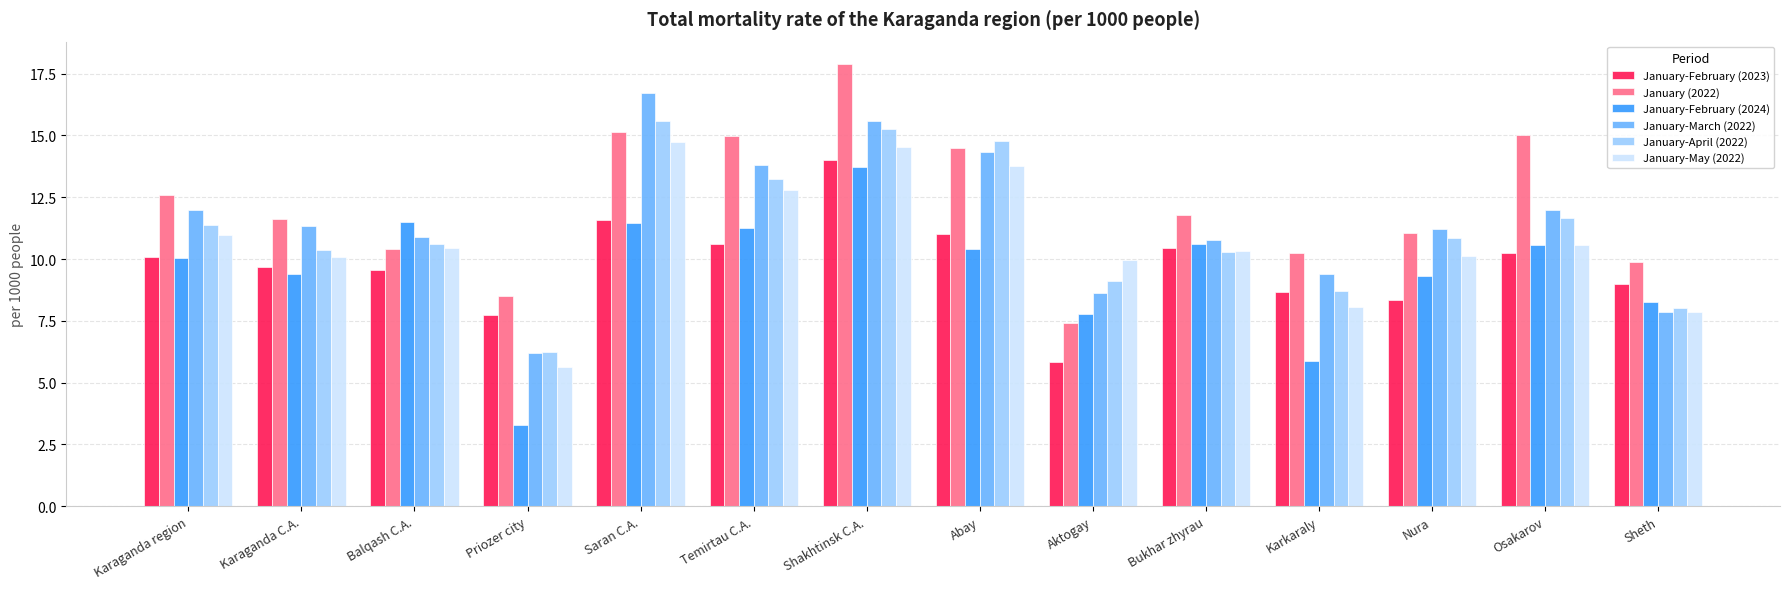

What is the spread (max minus min) of values at Sheth?

2.0